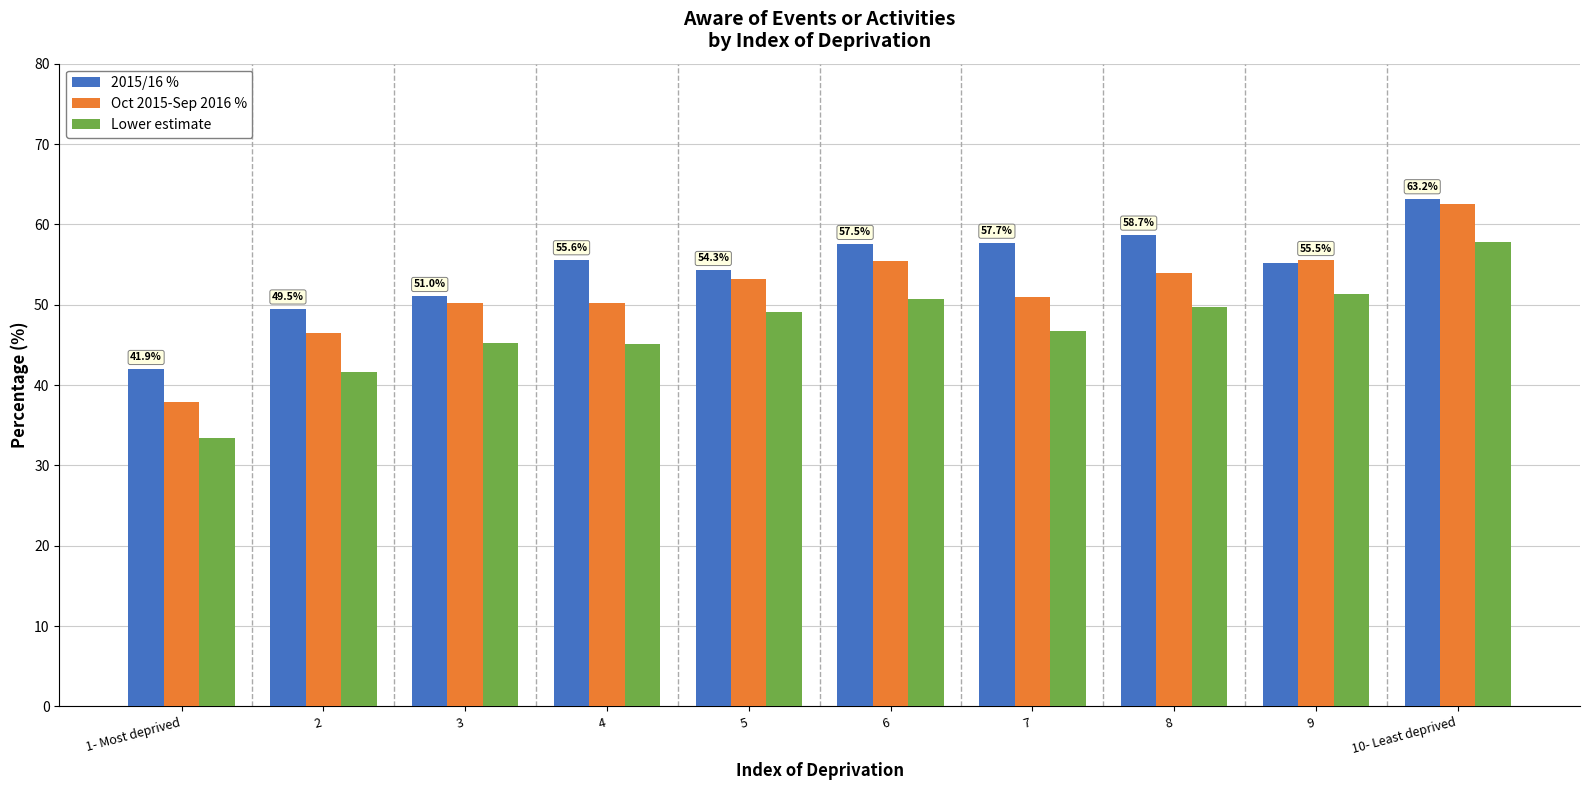

What is the sum of the Lower estimate values at 6 and 2?

92.3